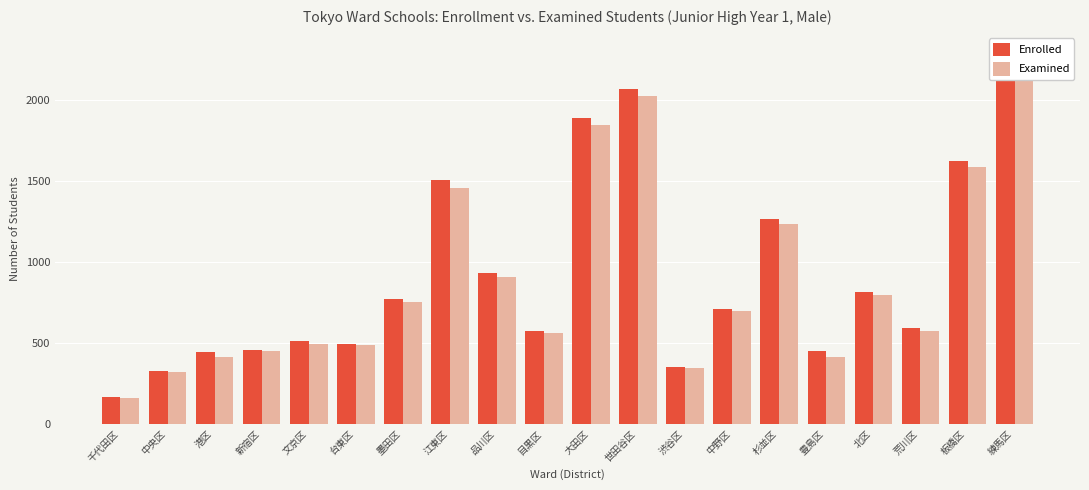

At which category is the sum across all series the highest?

練馬区